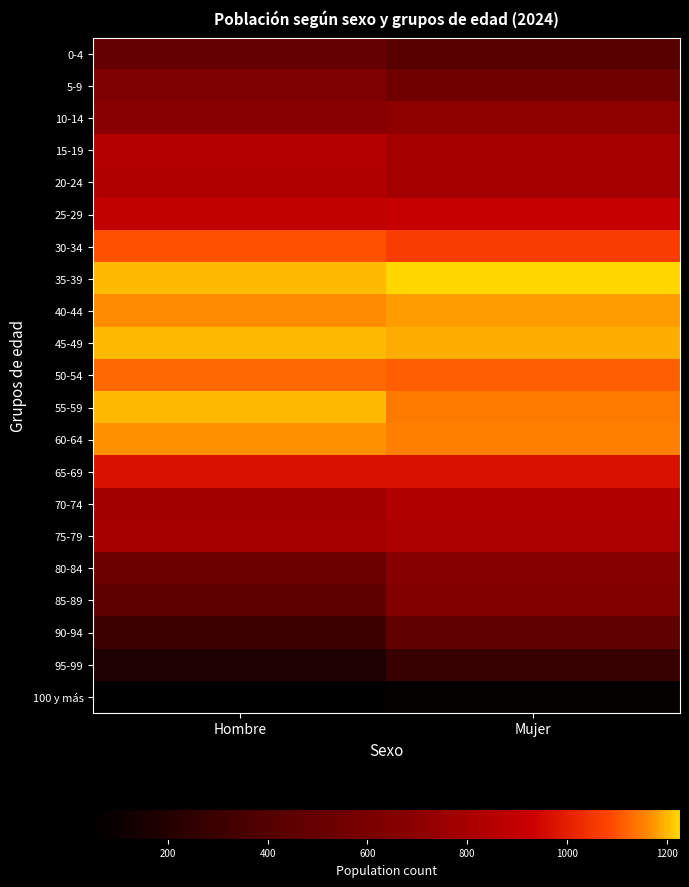

Between Hombre and Mujer, which is larger?

Hombre